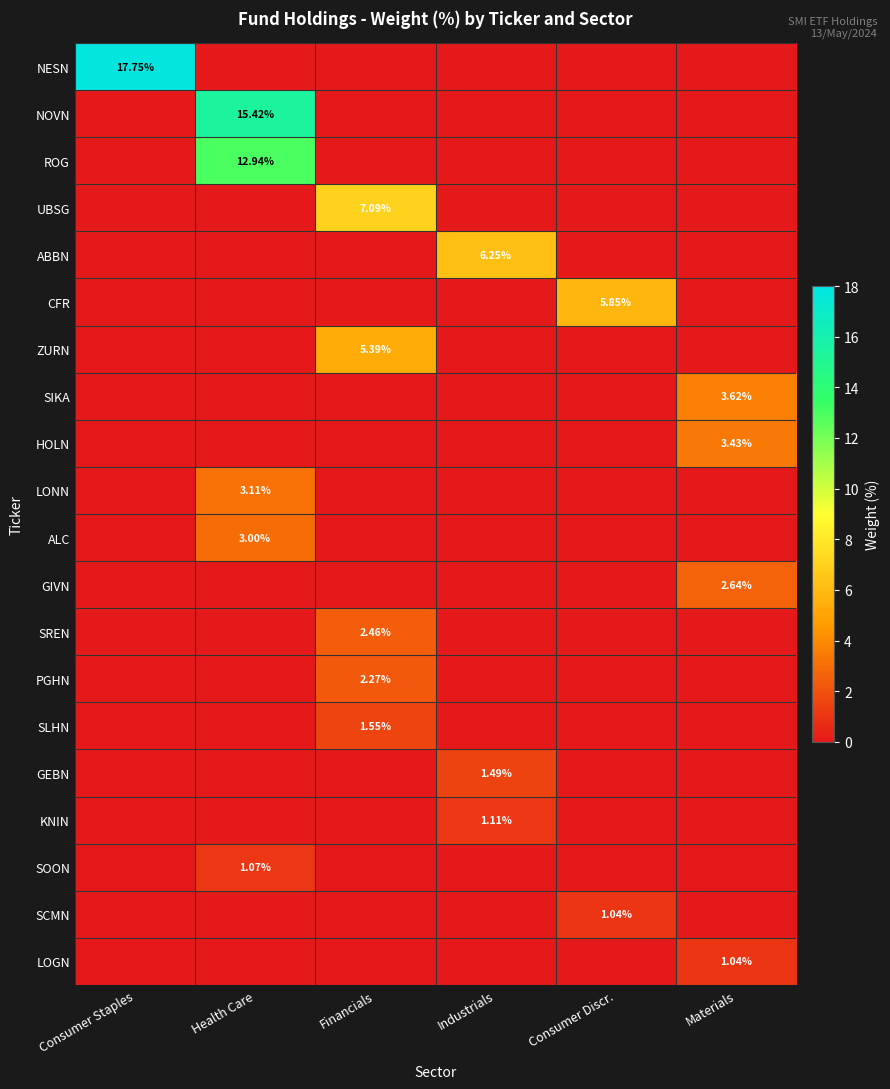

Rank the series by their maximum value, from lowest to highest.

SCMN, LOGN, SOON, KNIN, GEBN, SLHN, PGHN, SREN, GIVN, ALC, LONN, HOLN, SIKA, ZURN, CFR, ABBN, UBSG, ROG, NOVN, NESN